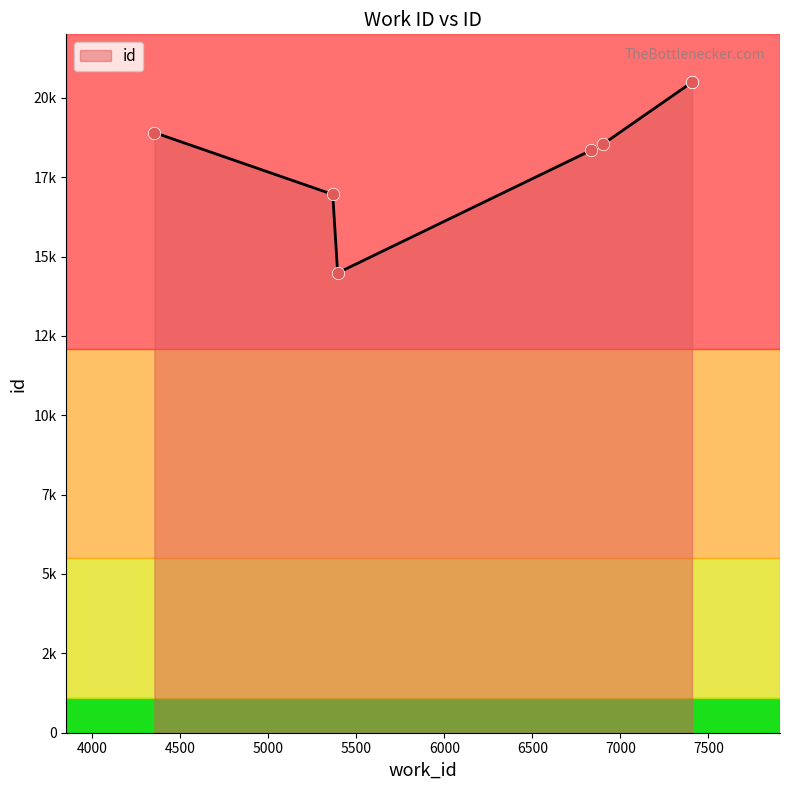

What is the change in value from 6836 to 6904?

+200